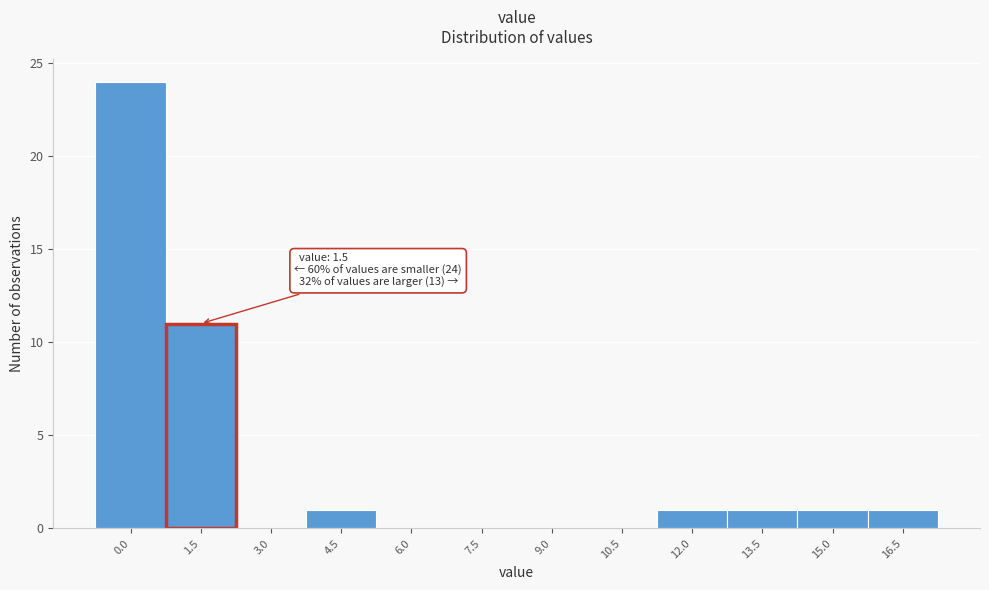

Reading right to left, extract all data points from this chart.

16.5=1	15.0=1	13.5=1	12.0=1	10.5=0	9.0=0	7.5=0	6.0=0	4.5=1	3.0=0	1.5=11	0.0=24